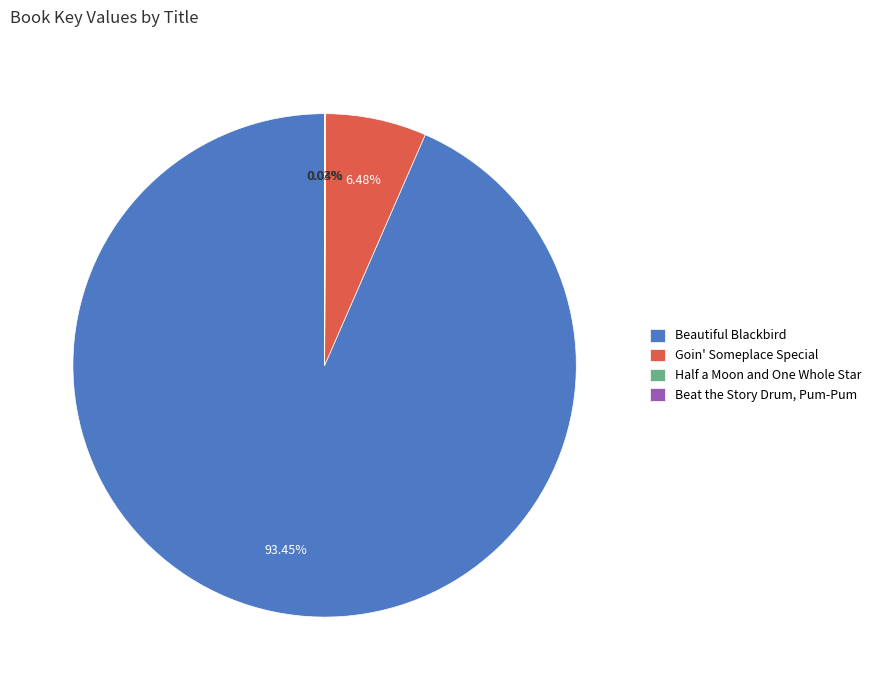

What is the largest slice in the pie chart?

Beautiful Blackbird